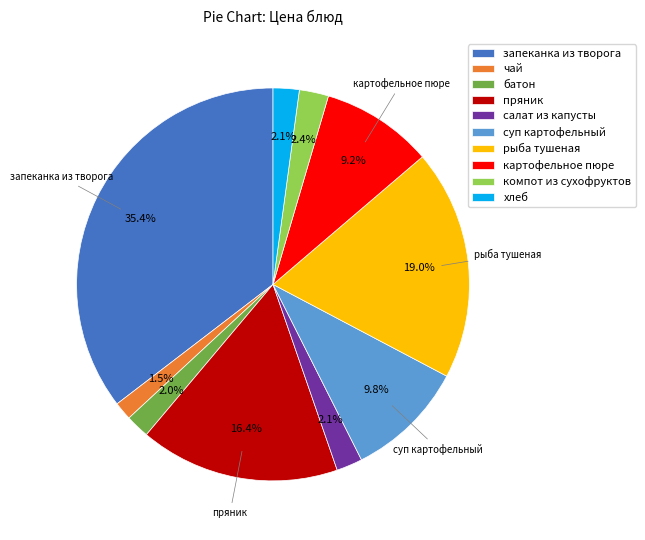

Which category has the biggest portion of the pie?

запеканка из творога